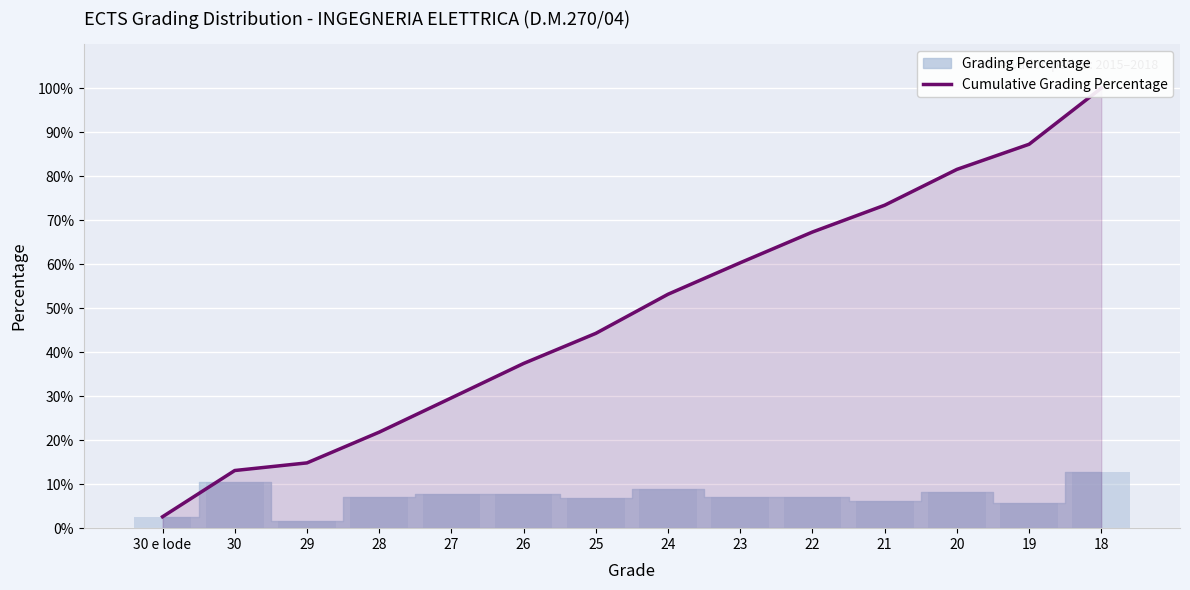

Between 27 and 21, which is larger?

21